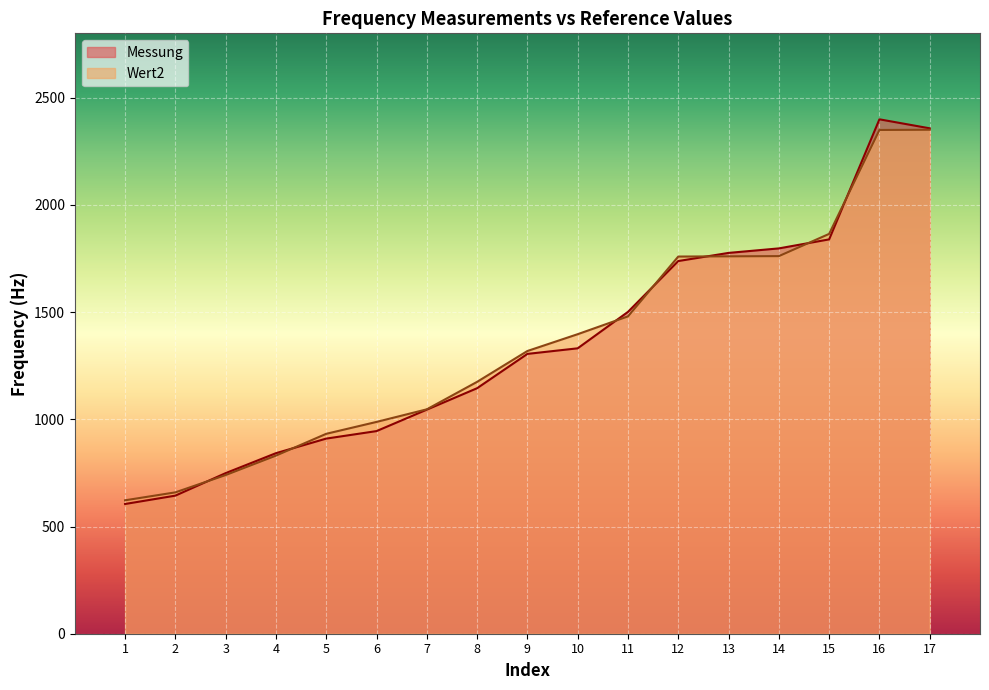

At which label is Messung closest to 1502?

11